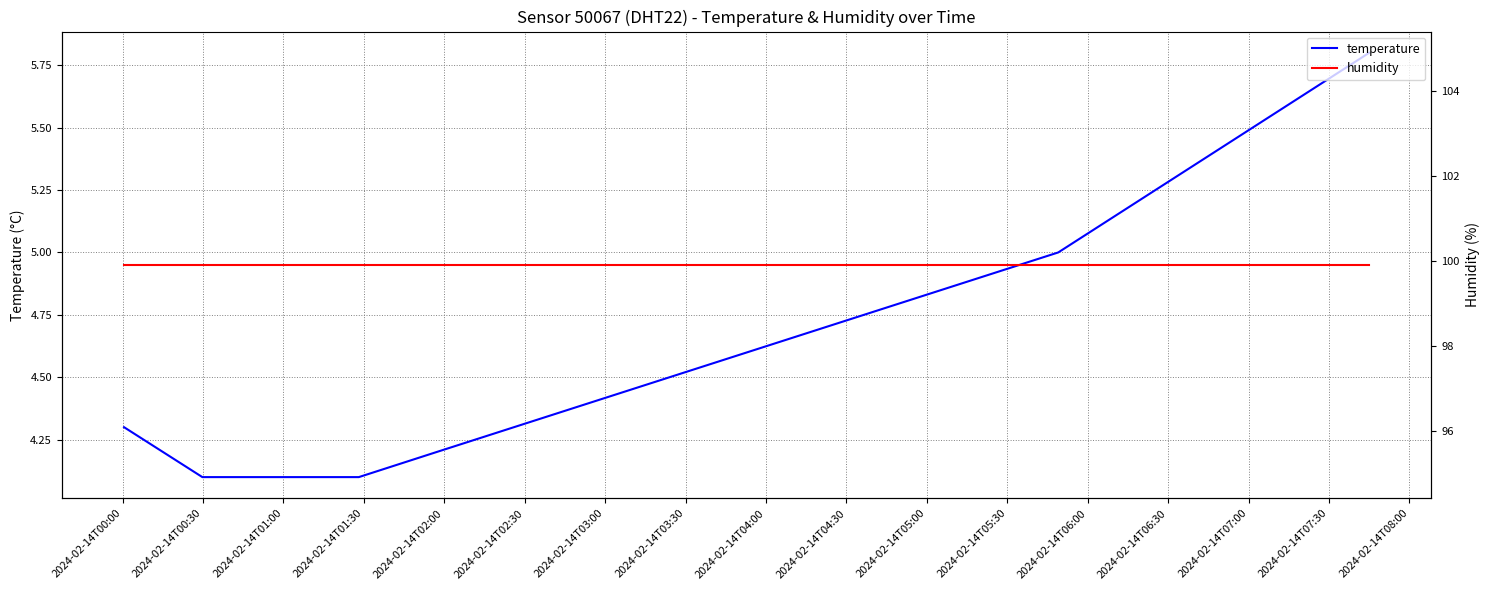

Rank the series by their average value, from highest to lowest.

humidity, temperature